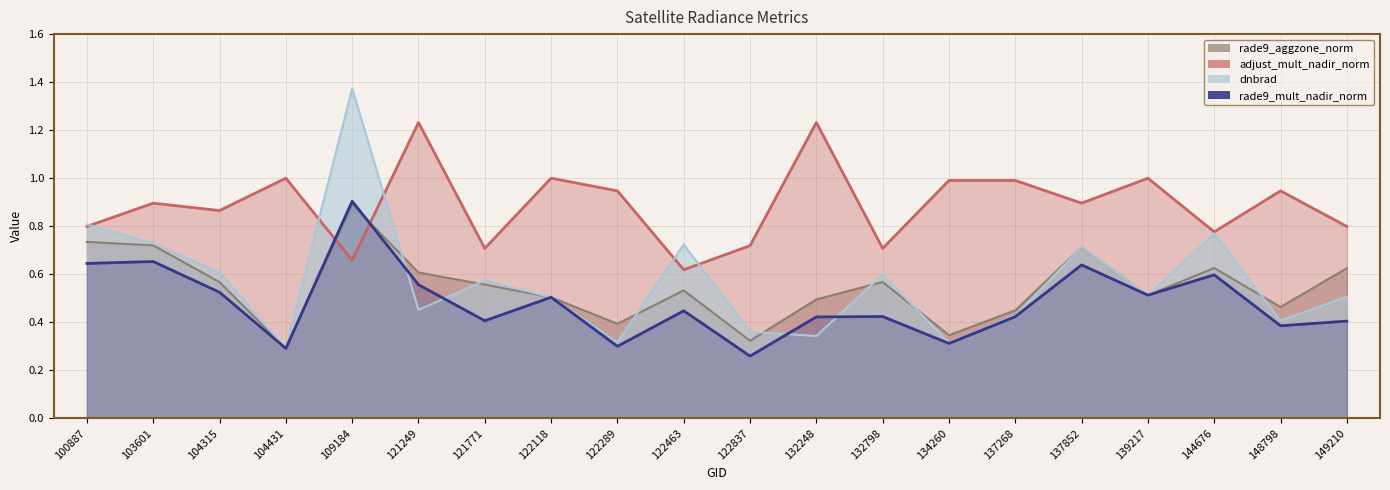

Where is the first local minimum?

104431